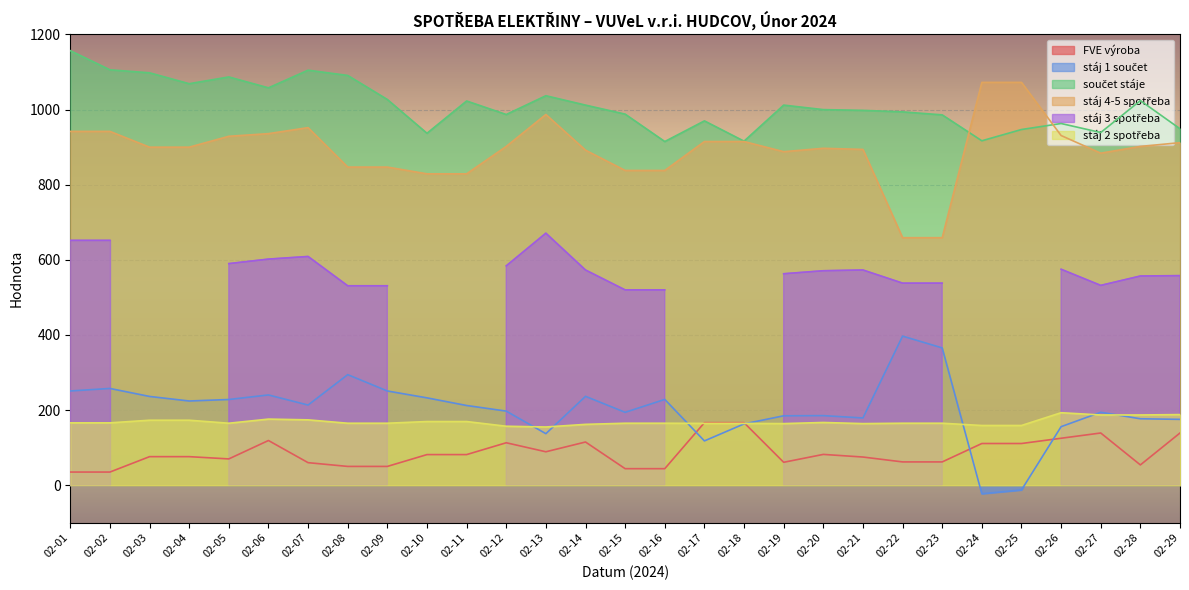

What value does the stáj 1 součet series have at 02-20?

185.2